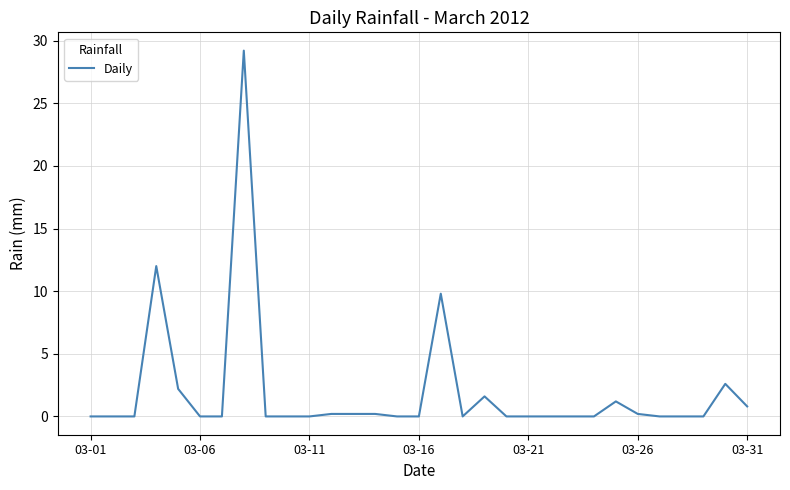

What is the difference between the maximum and minimum values?

29.2